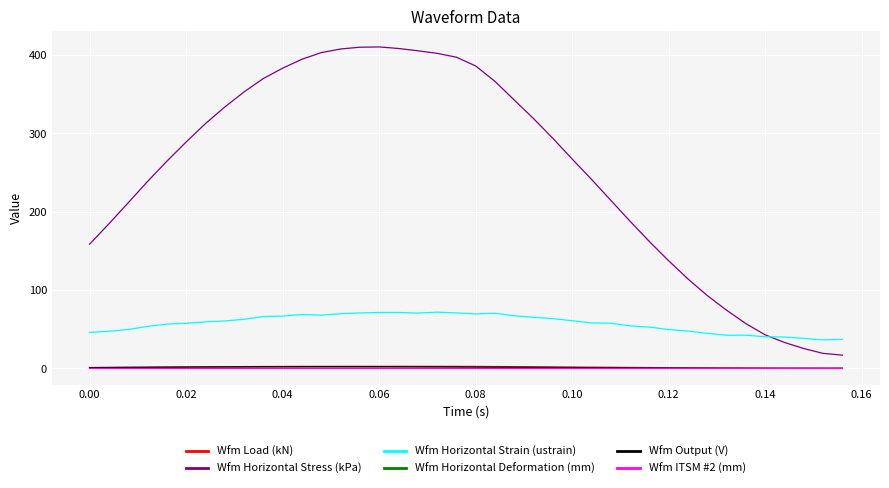

Which series has the largest total across all categories?

Wfm Horizontal Stress (kPa)